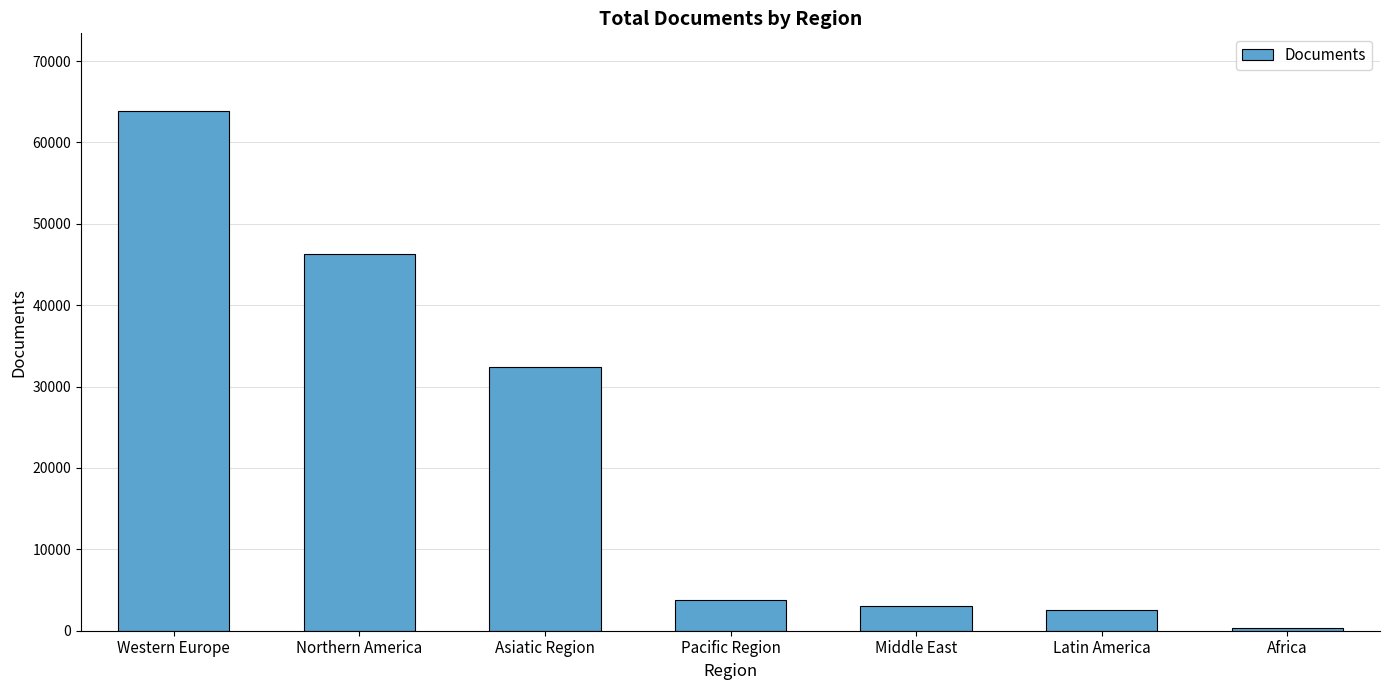

The chart shows a value of 32388 at Asiatic Region. True or false?

True